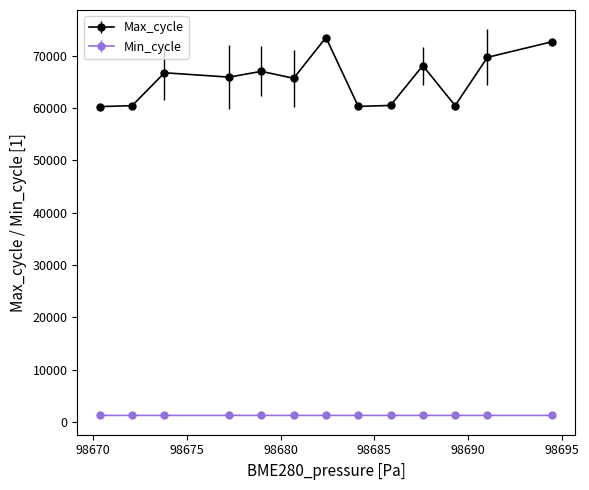

What is the sum of all Max_cycle values?

851731.2